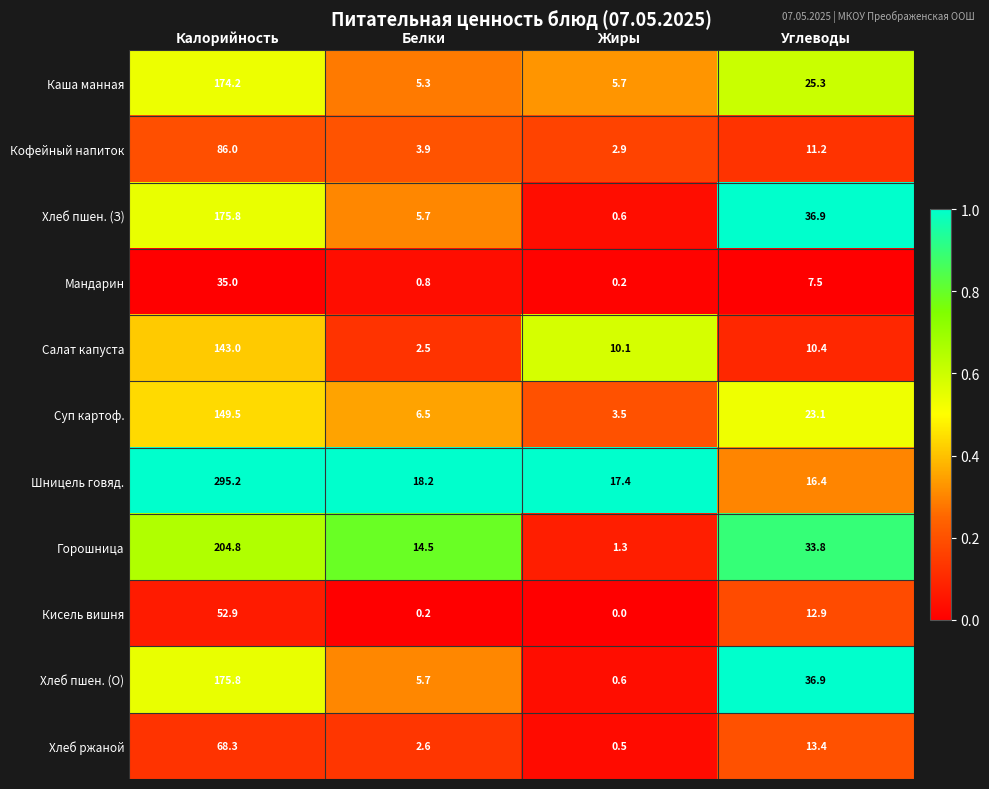

What is the maximum value for Горошница?

204.8